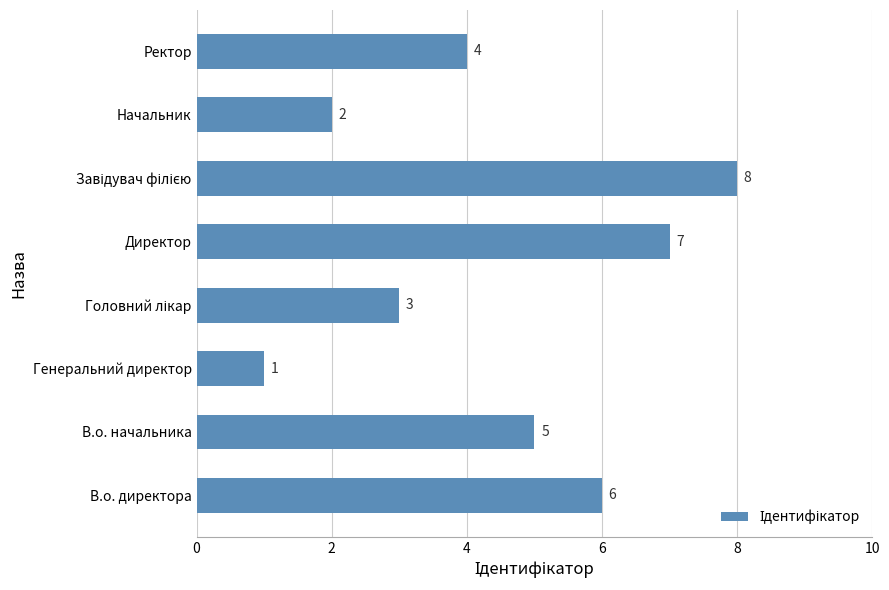

What is the difference between the values at В.о. директора and Начальник?

4